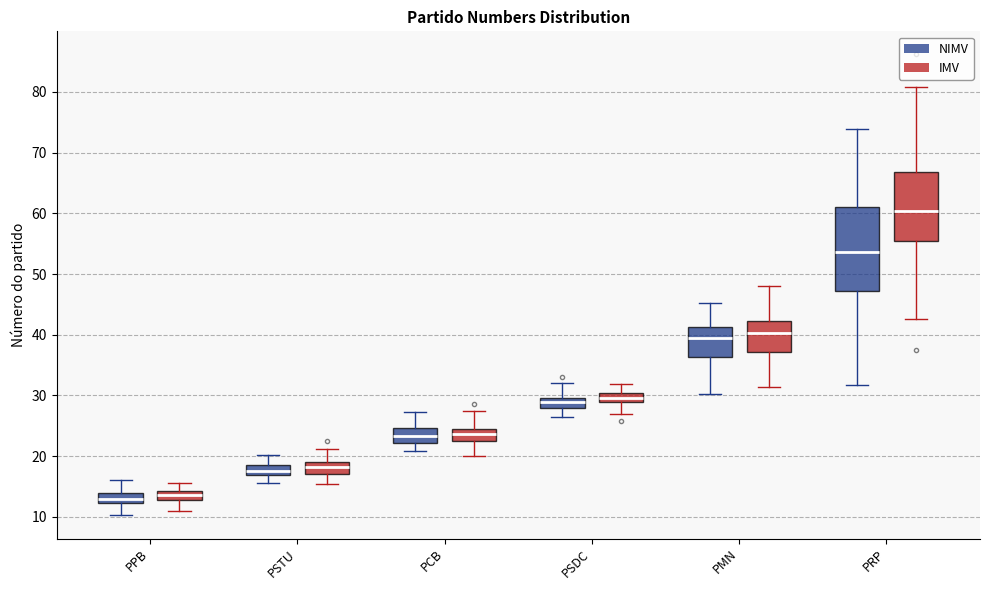

Where is the lower edge of the box for PRP (IMV) on the y-axis? The values are not printed on the chart, so give them approximately, as read against the axis.

55